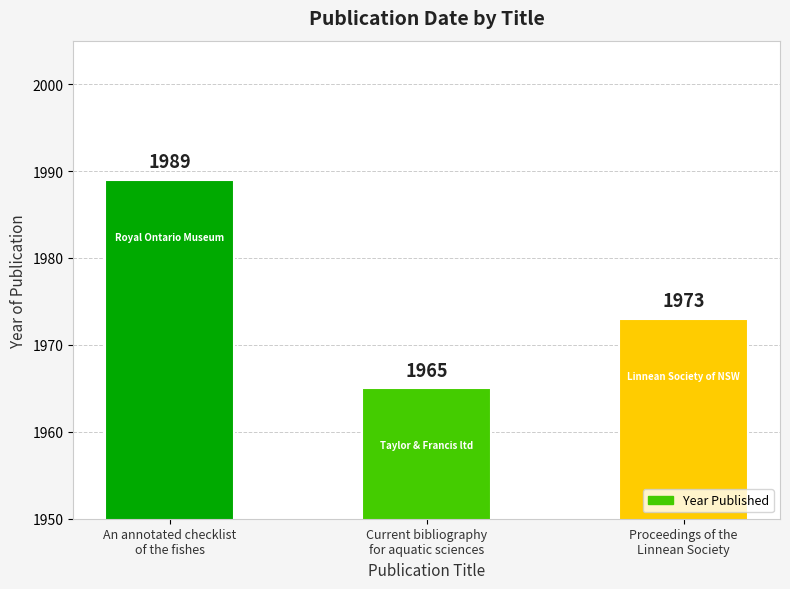

What is the sum of all values?

5927